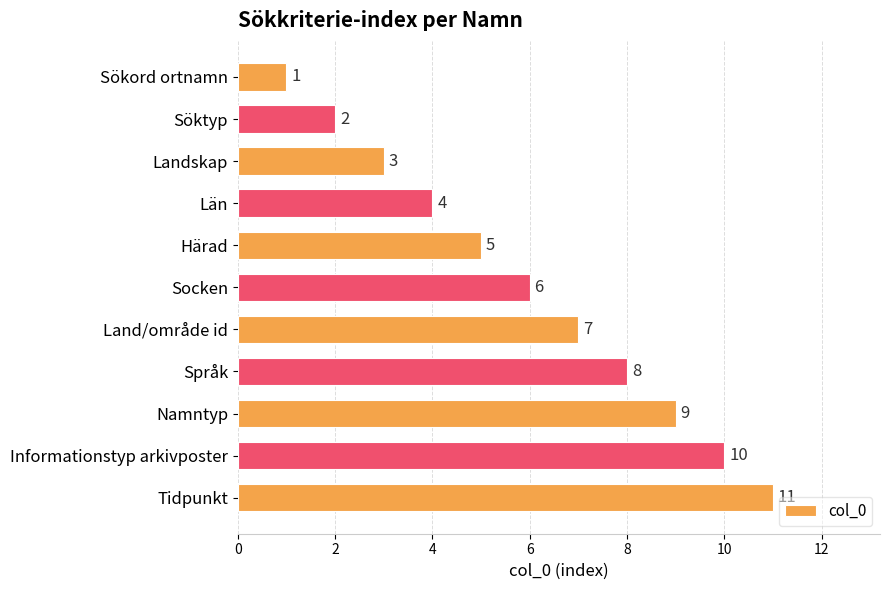

How many bars are there in total?

11